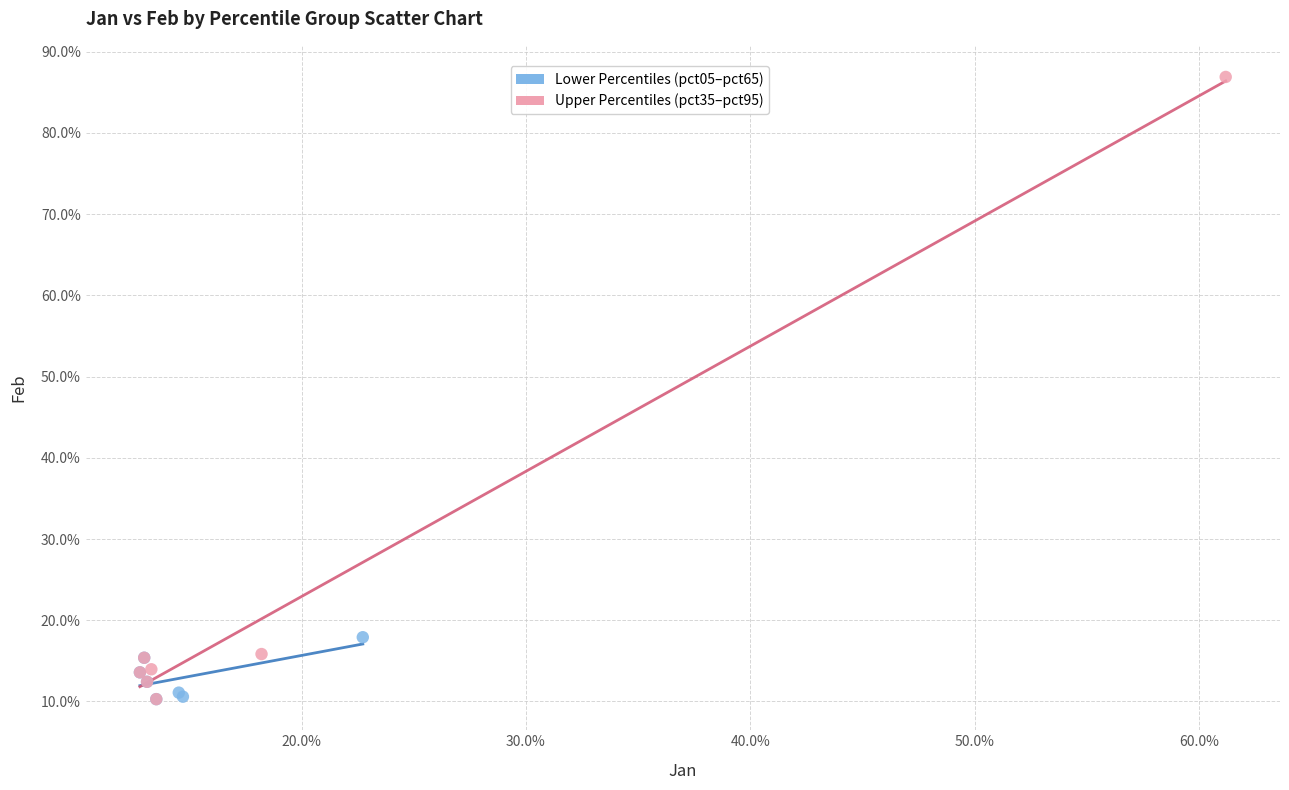

What are all the series names shown in the legend?

Lower Percentiles (pct05–pct65), Upper Percentiles (pct35–pct95)